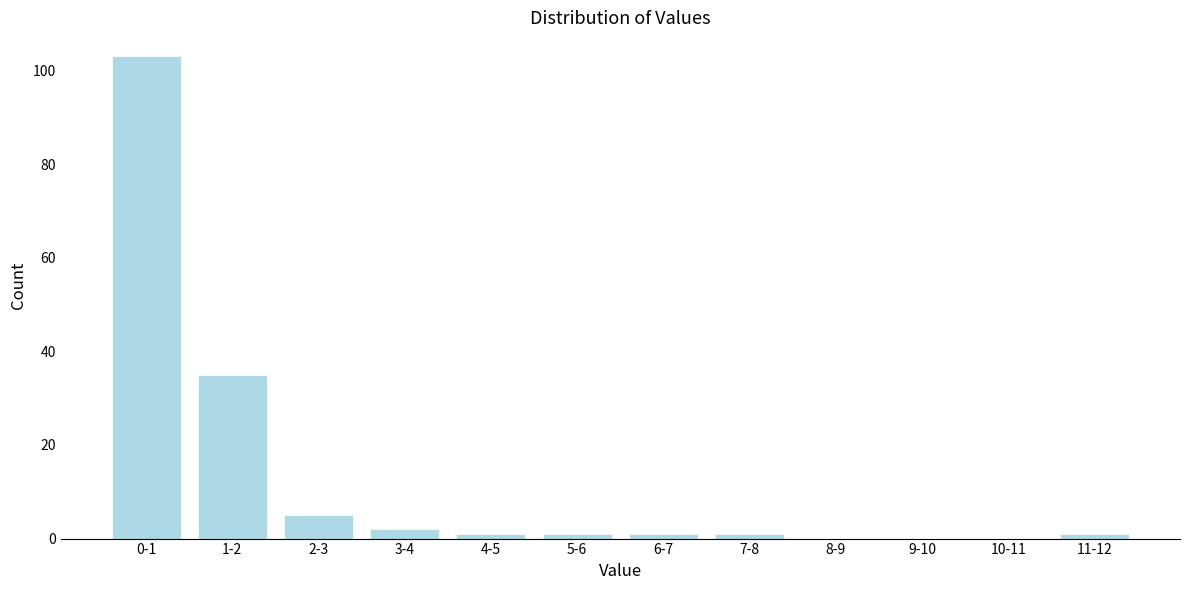

Reading left to right, what are all the values shown in this chart?

0-1=103	1-2=35	2-3=5	3-4=2	4-5=1	5-6=1	6-7=1	7-8=1	8-9=0	9-10=0	10-11=0	11-12=1